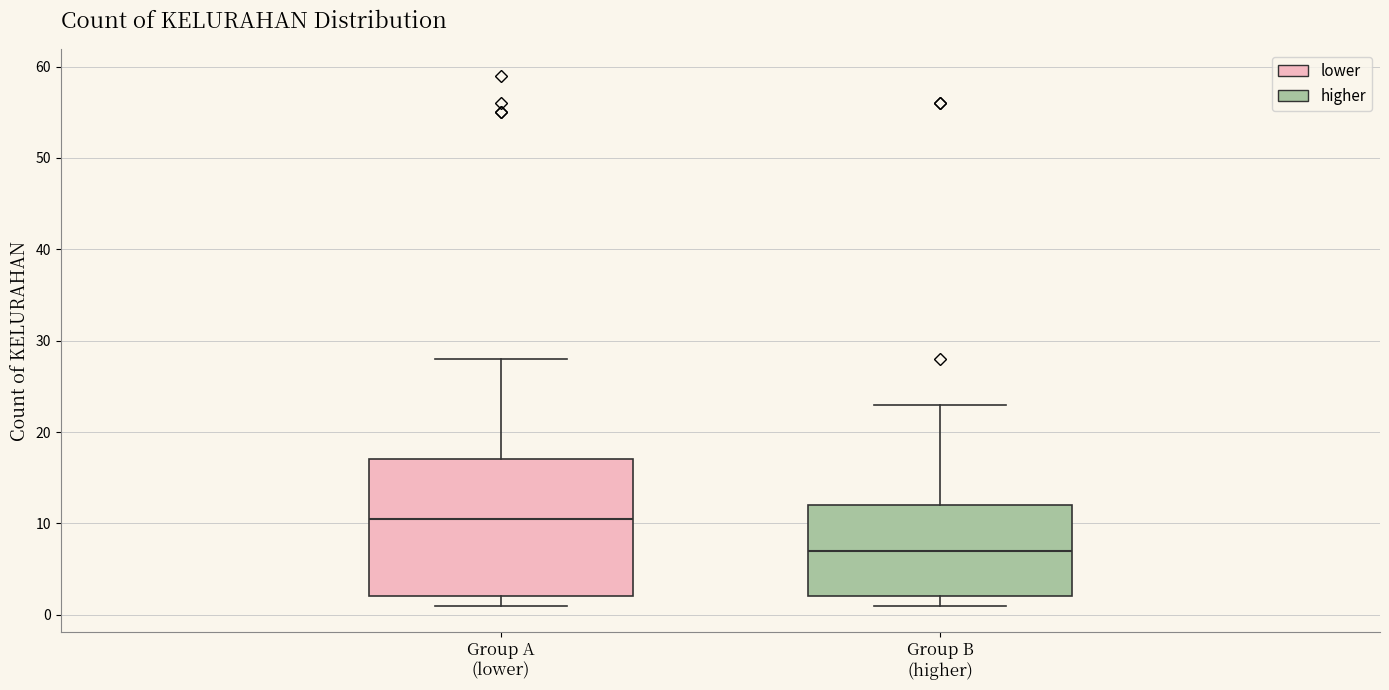

Reading left to right, read every box against the y-axis: the position of its median line, the range the box covers, and the ends of its whiskers. The values are not printed on the chart, so give them approximately, as read against the axis.

Group A (lower): median 11, box 2 to 17, whiskers 1 to 28
Group B (higher): median 7, box 2 to 12, whiskers 1 to 23